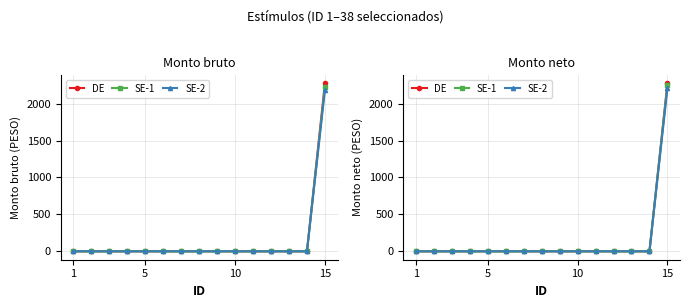

Which series has the widest spread of values?

DE